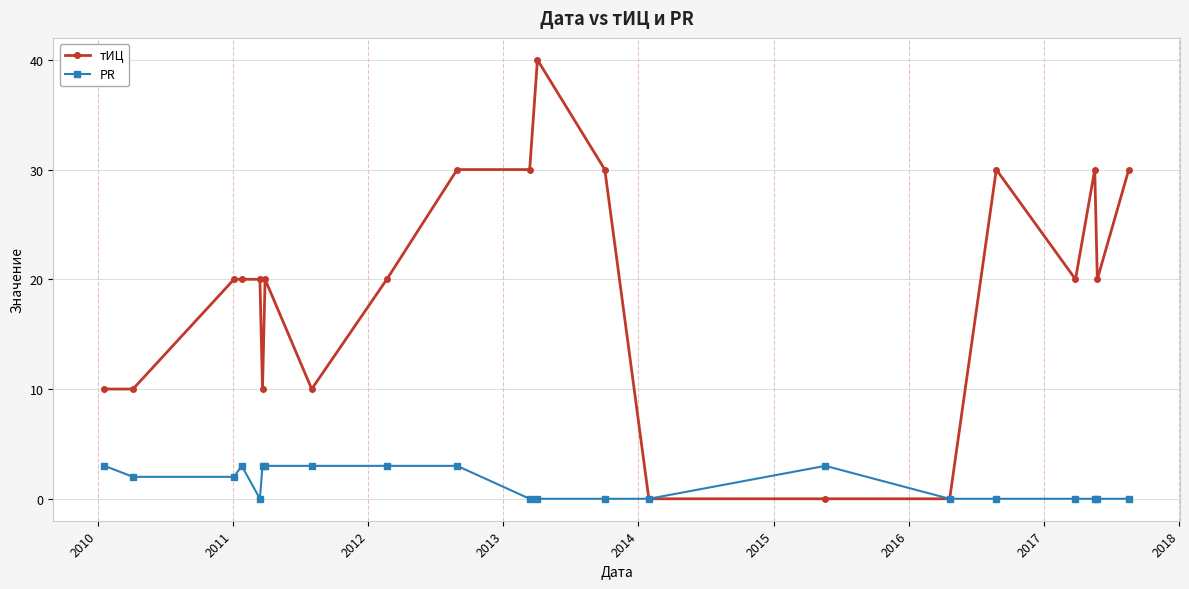

How many lines are shown in the chart?

2